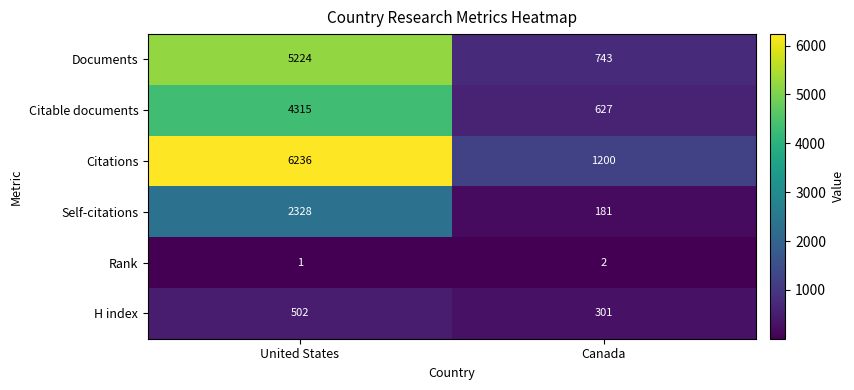

What is the total value across all series at Canada?

3054